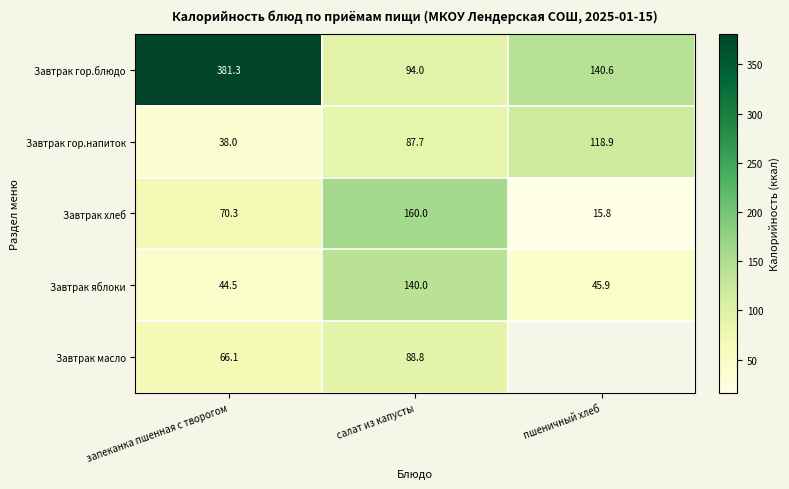

At which category is the sum across all series the highest?

запеканка пшенная с творогом